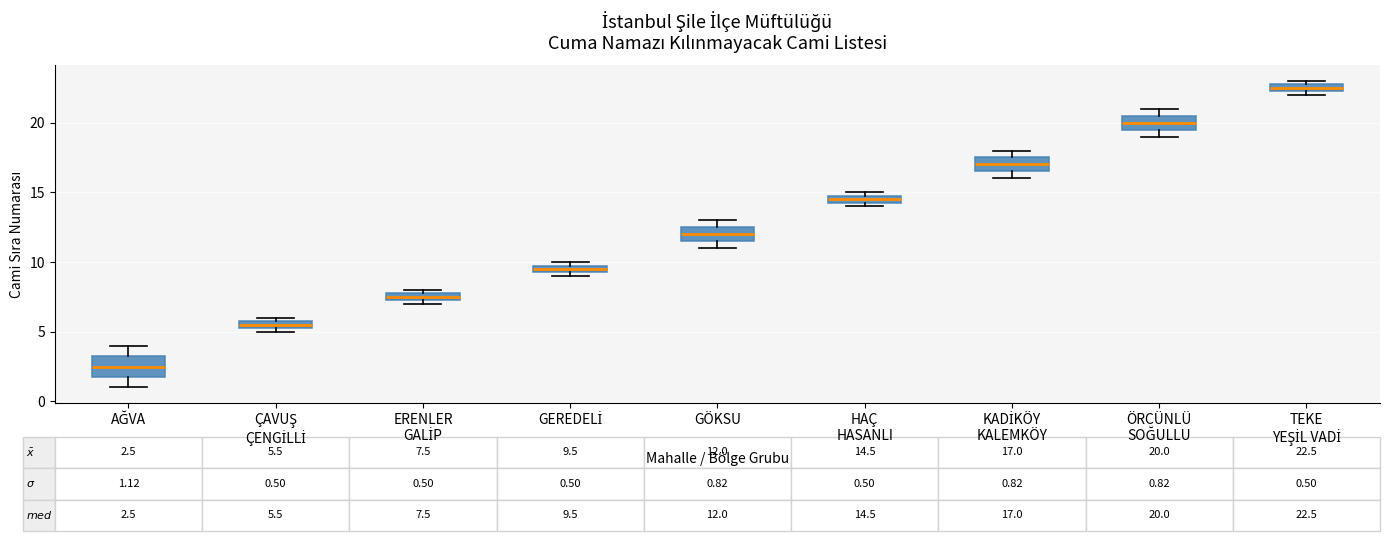

Which box's median line is the highest?

TEKE YEŞİL VADİ